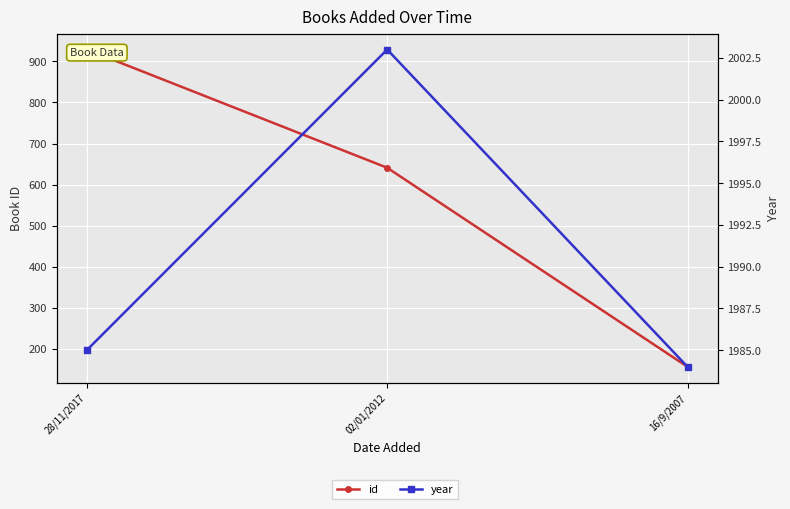

The value of year at 02/01/2012 is 1036. True or false?

False